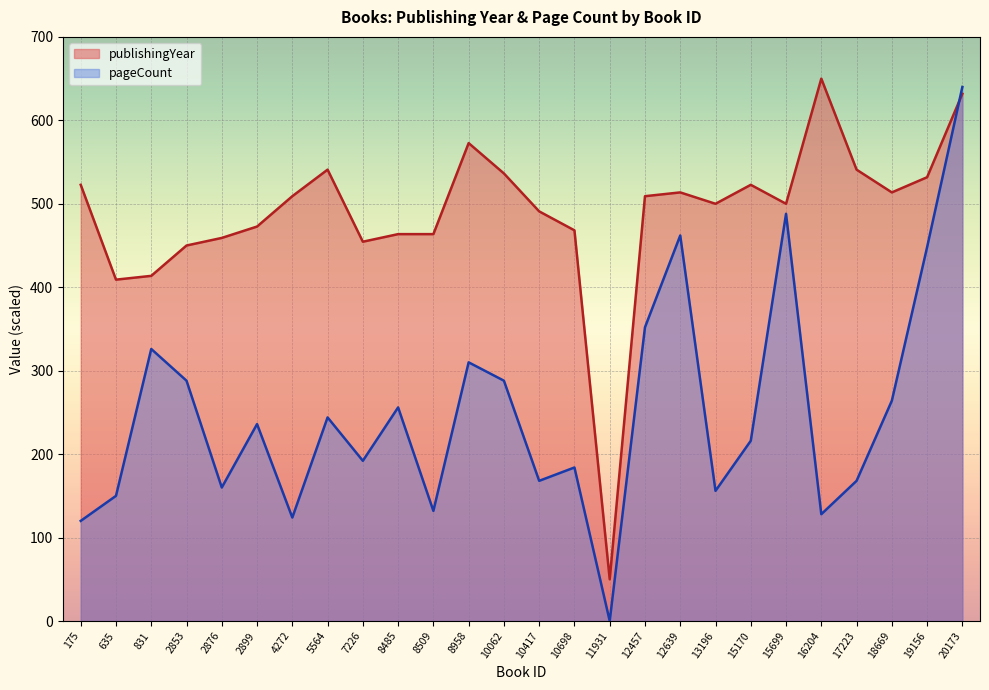

At which category does publishingYear reach its first local valley?

635